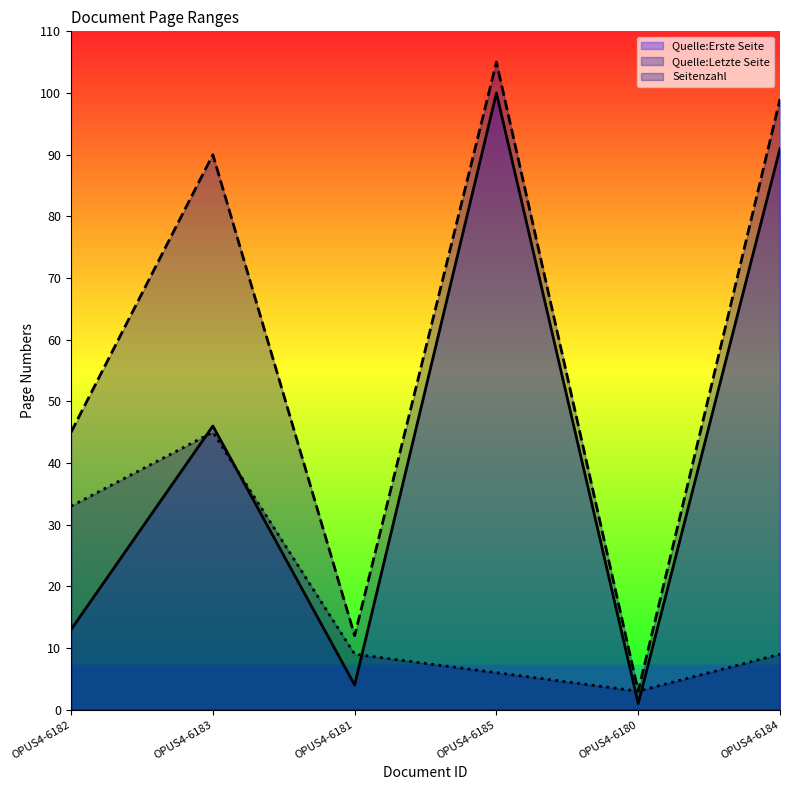

Reading right to left, what are all the values shown in this chart?

Quelle:Erste Seite: OPUS4-6184=91	OPUS4-6180=1	OPUS4-6185=100	OPUS4-6181=4	OPUS4-6183=46	OPUS4-6182=13
Quelle:Letzte Seite: OPUS4-6184=99	OPUS4-6180=3	OPUS4-6185=105	OPUS4-6181=12	OPUS4-6183=90	OPUS4-6182=45
Seitenzahl: OPUS4-6184=9	OPUS4-6180=3	OPUS4-6185=6	OPUS4-6181=9	OPUS4-6183=45	OPUS4-6182=33